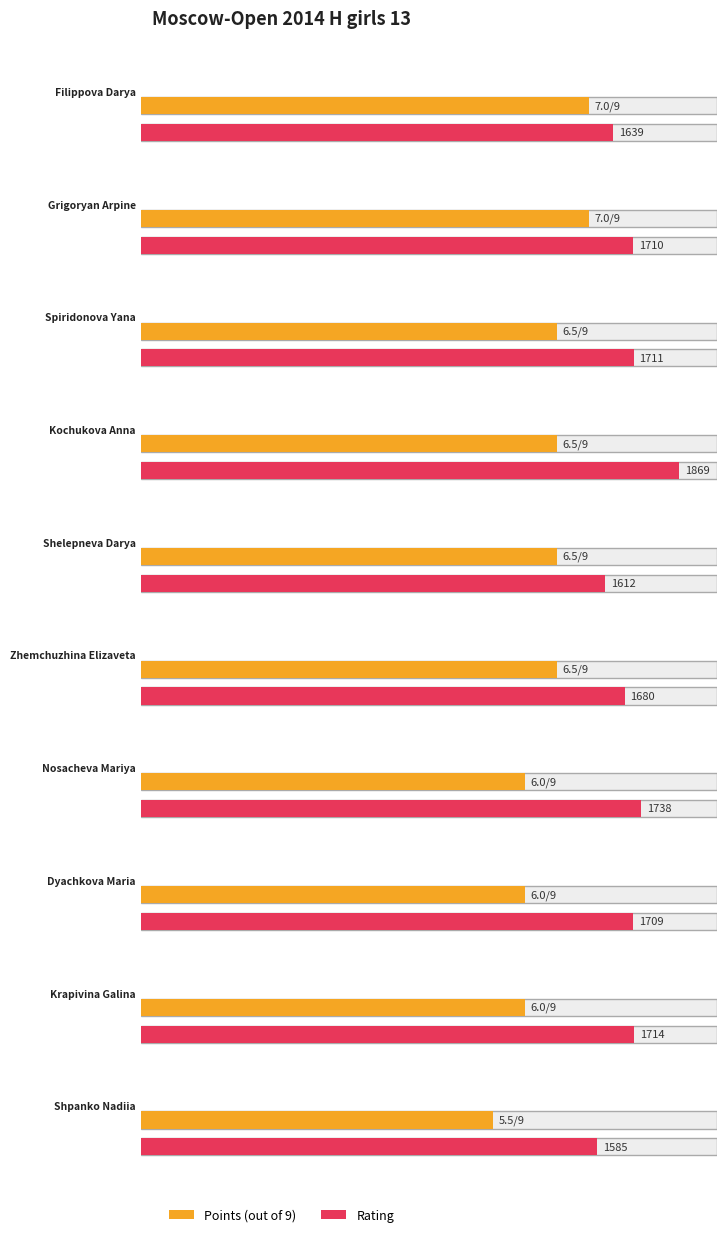

How many values in the Rating series exceed 1710?

4